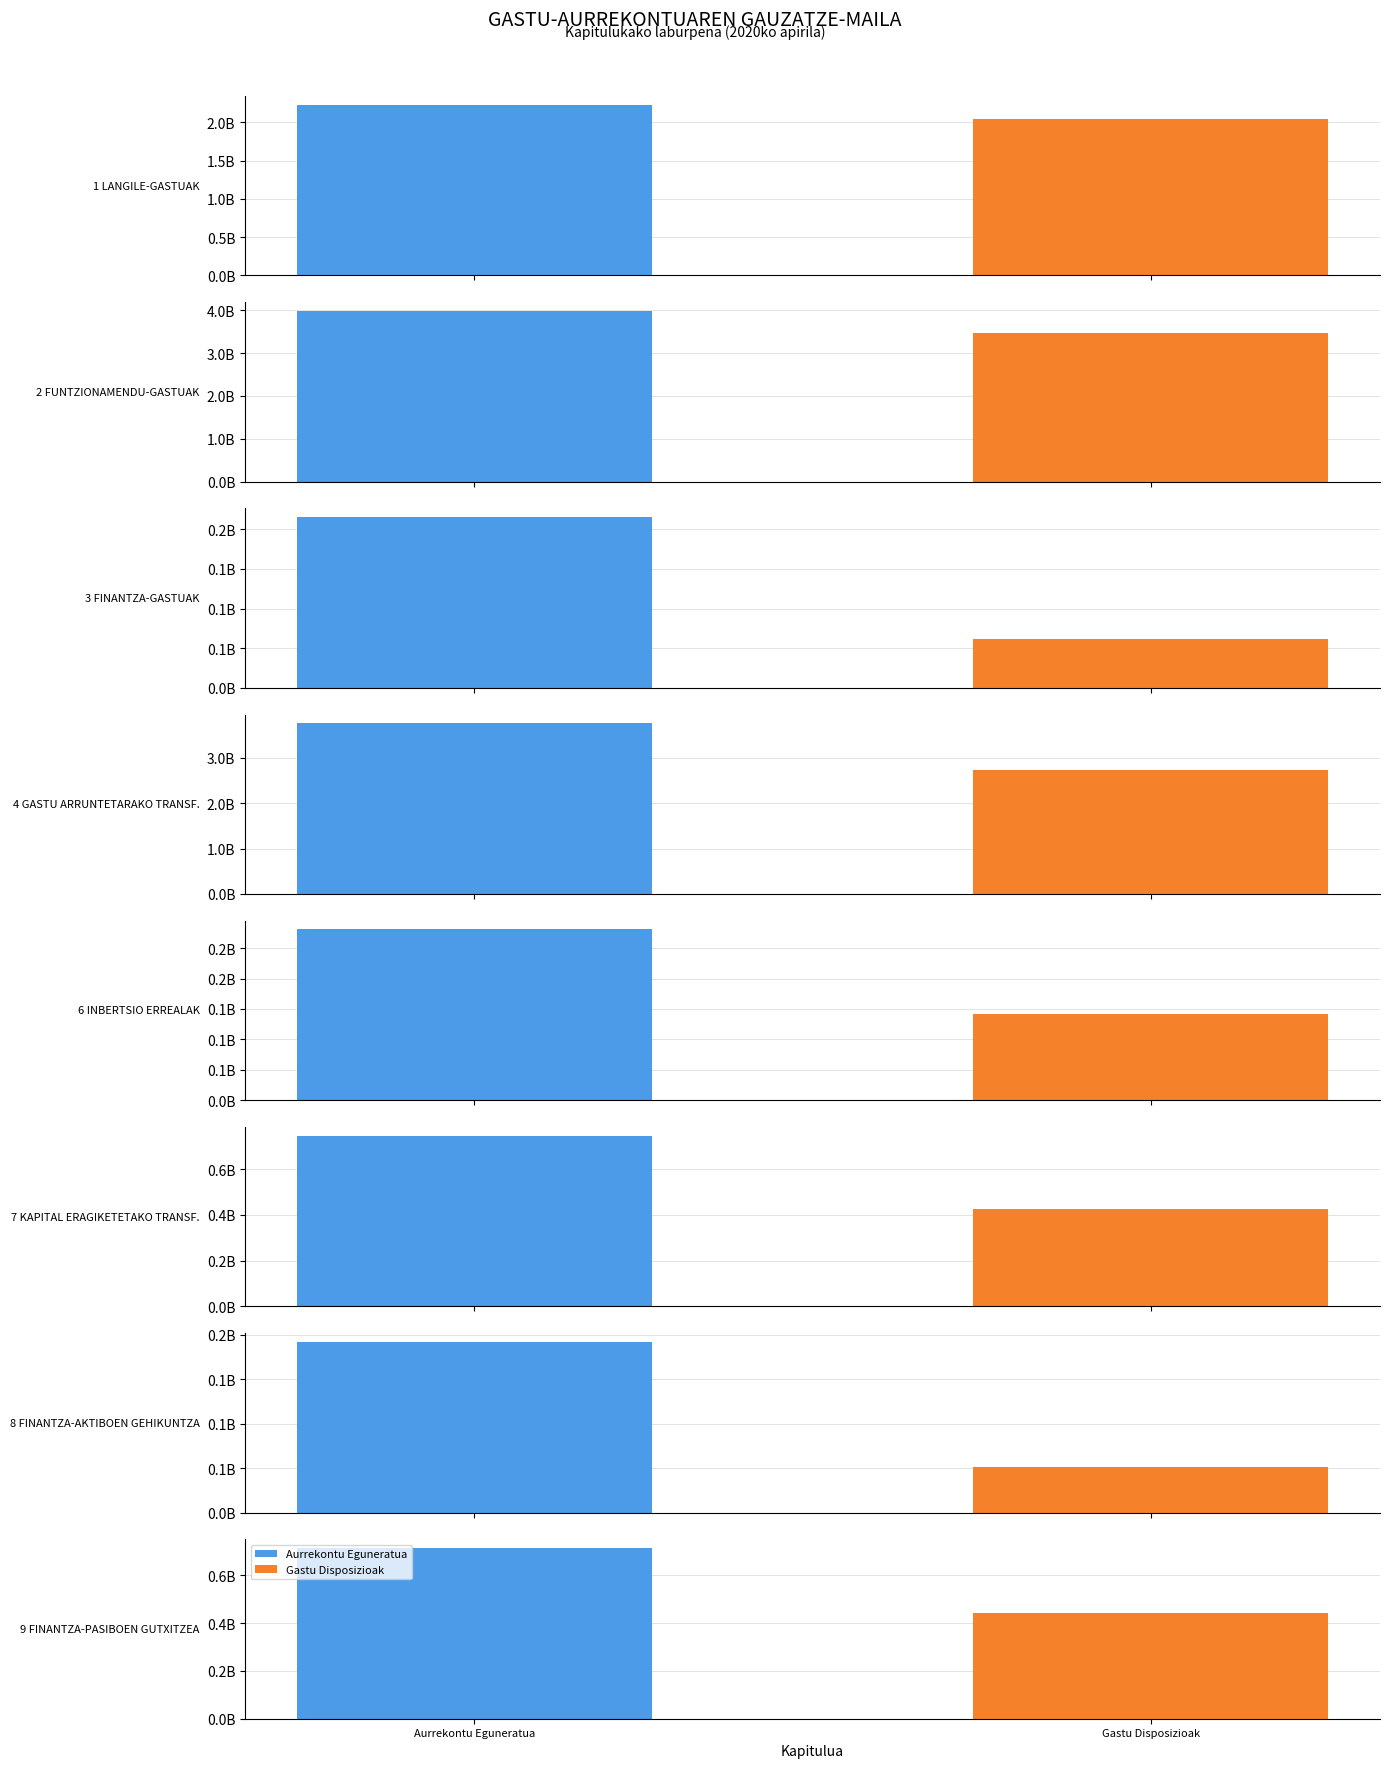

Which series has the largest range (max minus min)?

Aurrekontu Eguneratua